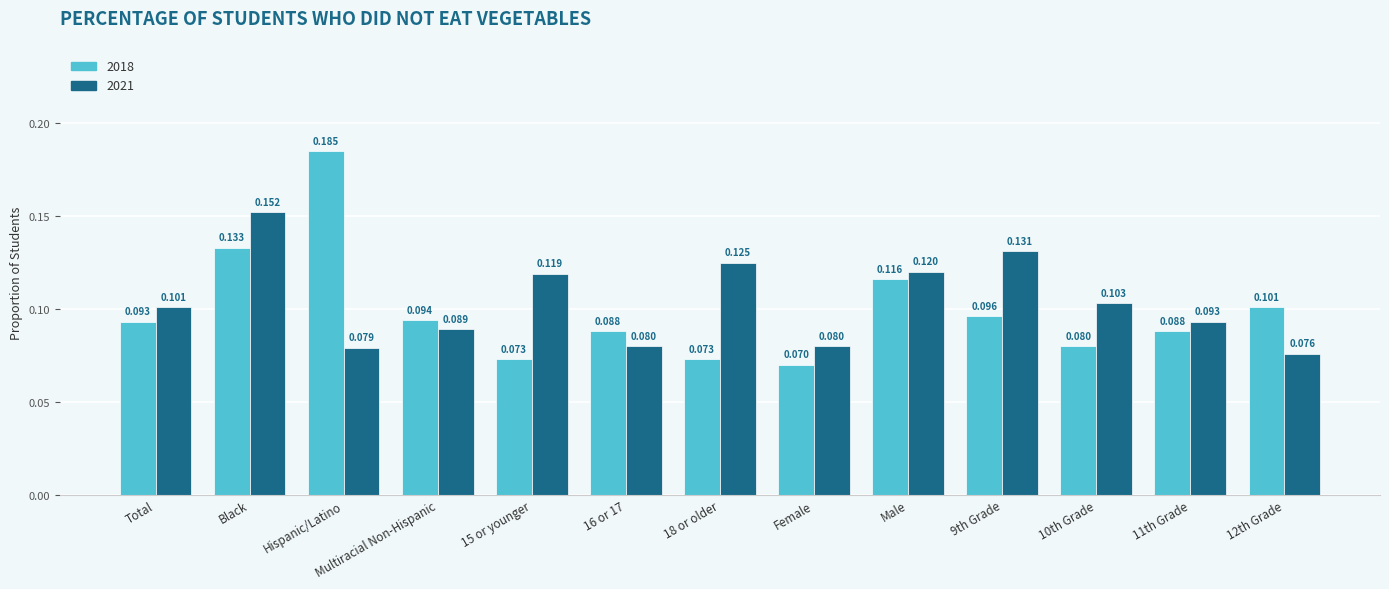

Which series changed the most between Total and Female?

2018